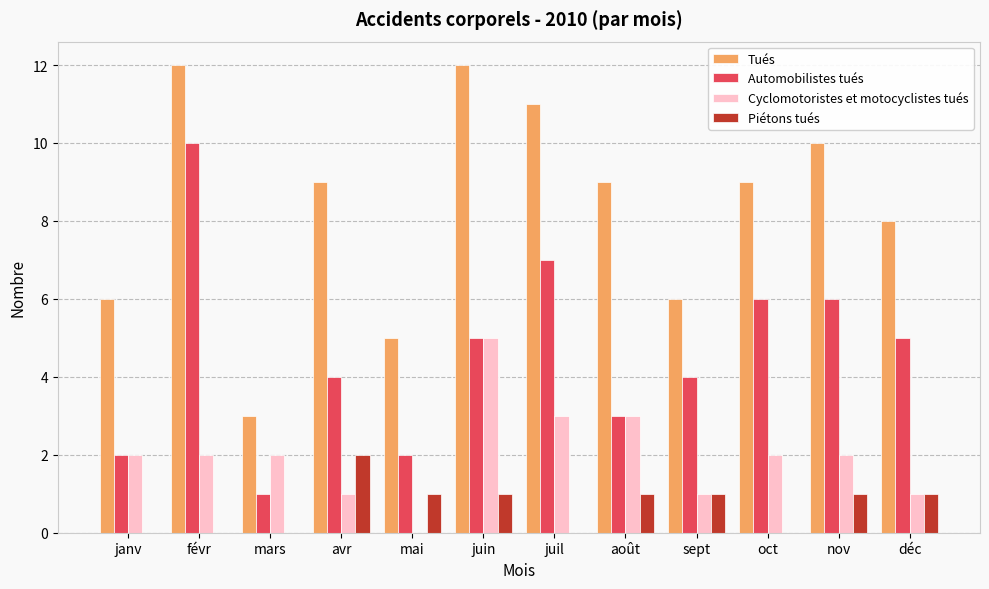

What is the sum of all Piétons tués values?

8